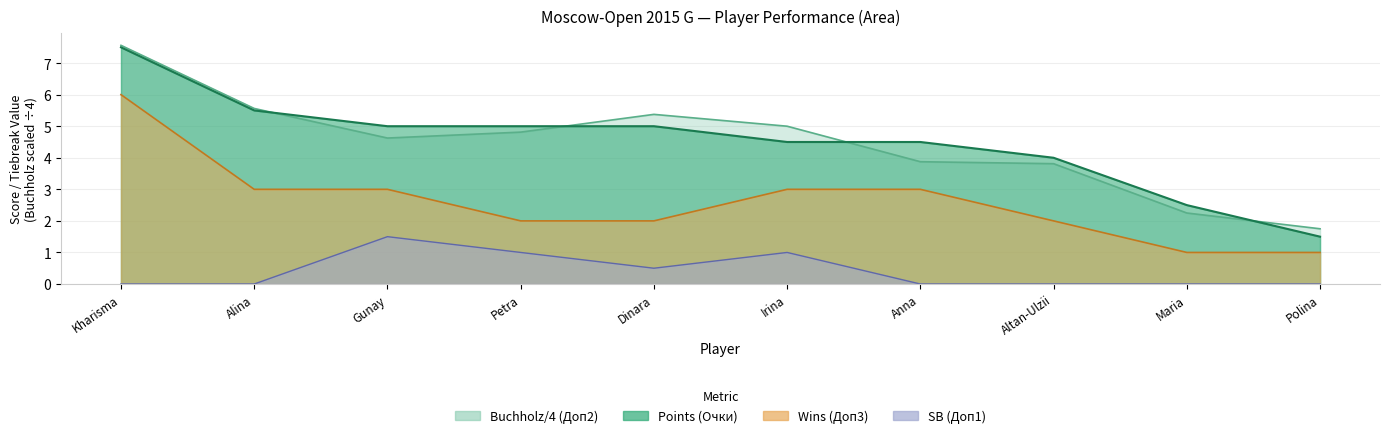

What is the spread (max minus min) of values at Kharisma?

7.6